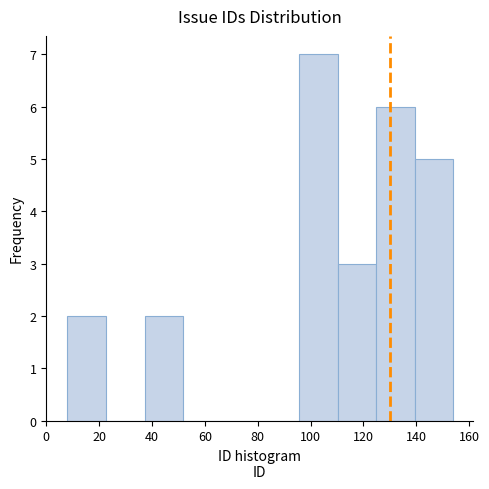

Over which range of the x-axis is the bar tallest?

95.6 to 110.2